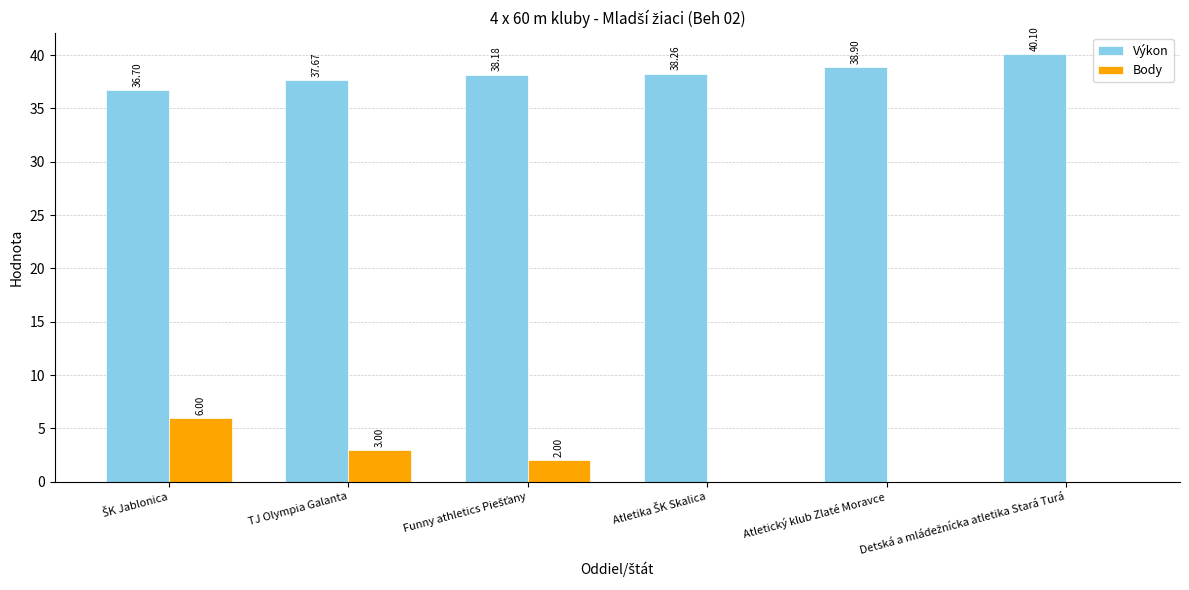

What is the sum of all Body values?

11.0